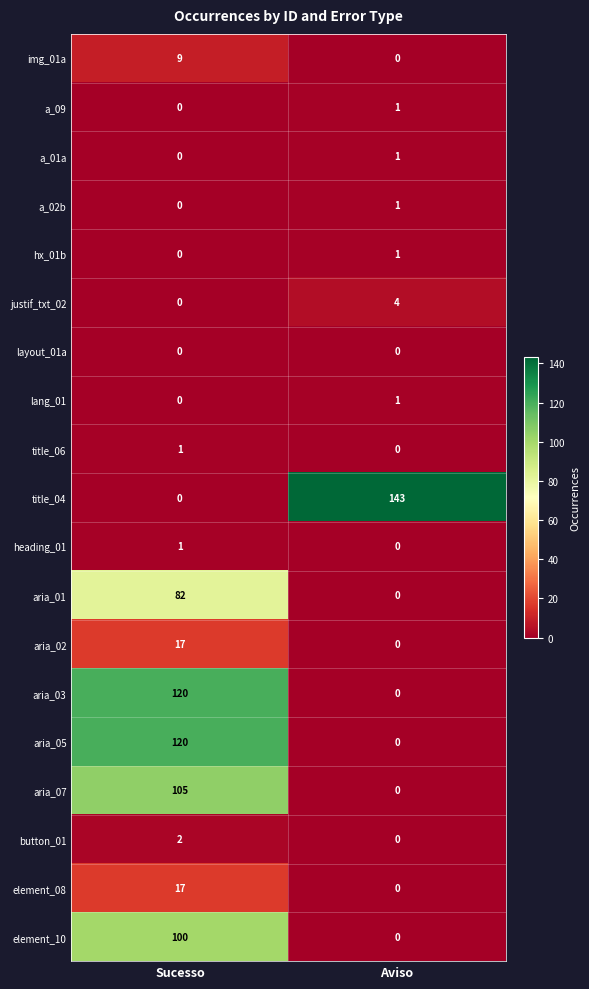

What is the sum of all aria_05 values?

120